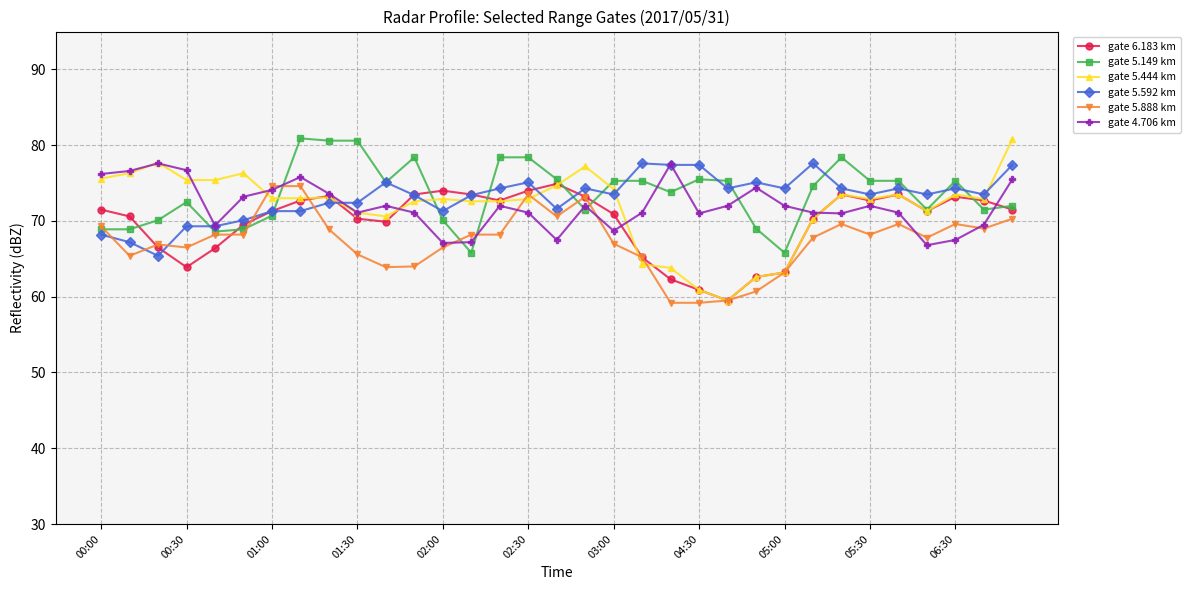

What is the value of the gate 5.888 km point at the 11th from the left?

63.9